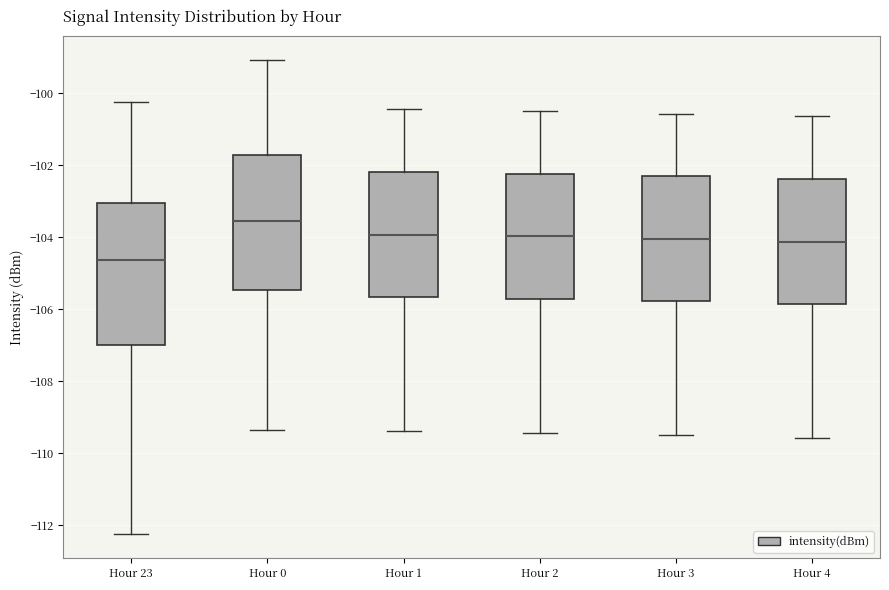

Which box has the highest median line?

Hour 0